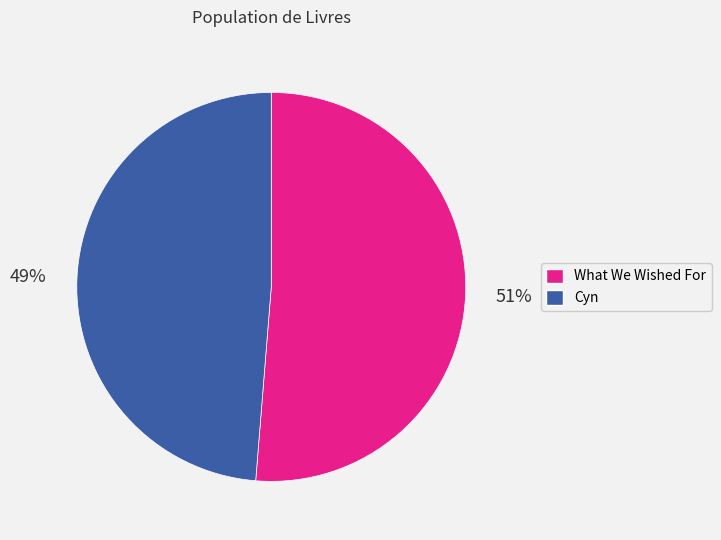

True or false: What We Wished For accounts for 51% of the total.

True